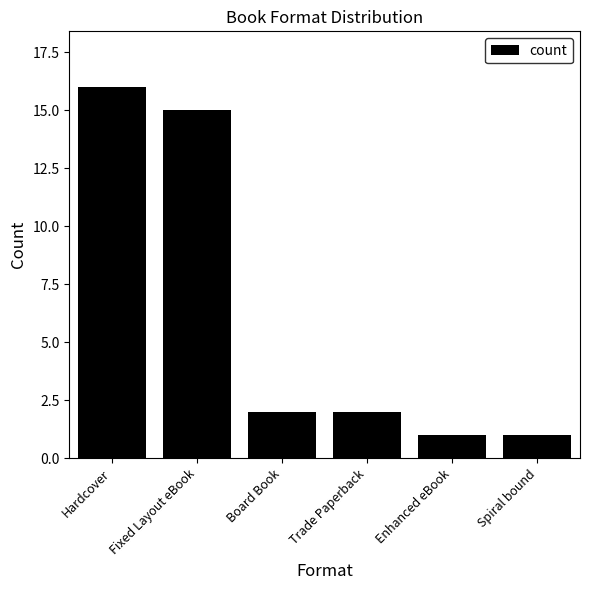

Reading right to left, list all the values displayed in this chart.

Spiral bound=1	Enhanced eBook=1	Trade Paperback=2	Board Book=2	Fixed Layout eBook=15	Hardcover=16